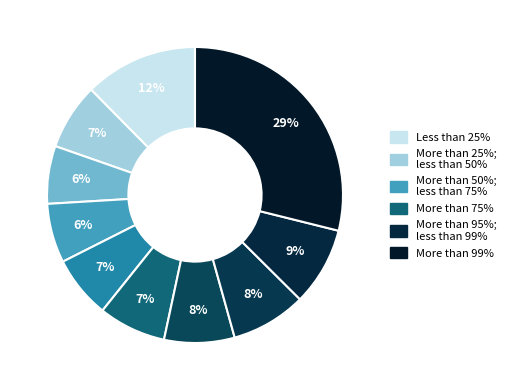

How many slices are in this pie chart?

10